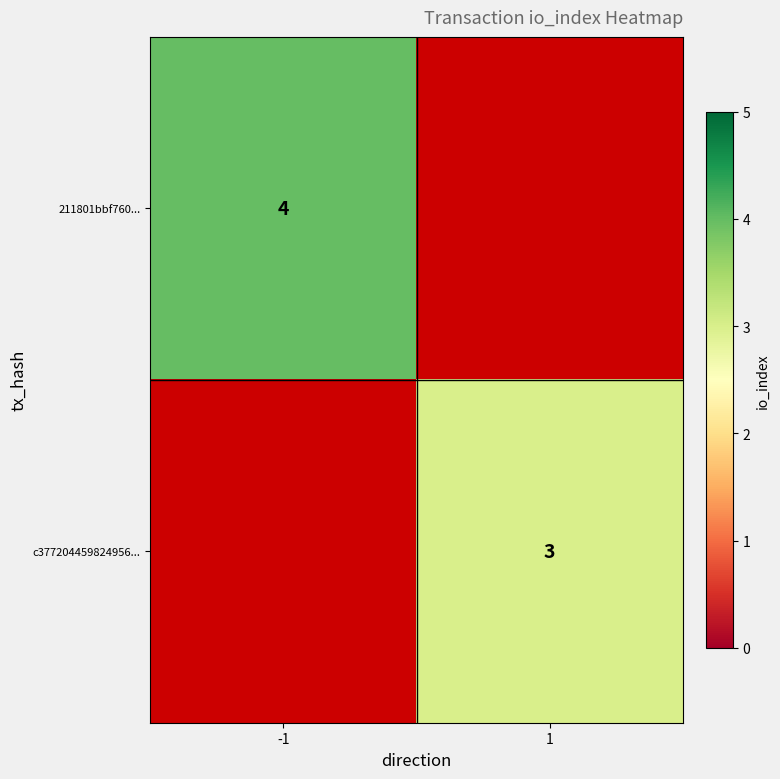

The value of 211801bbf760... at -1 is 6. True or false?

False